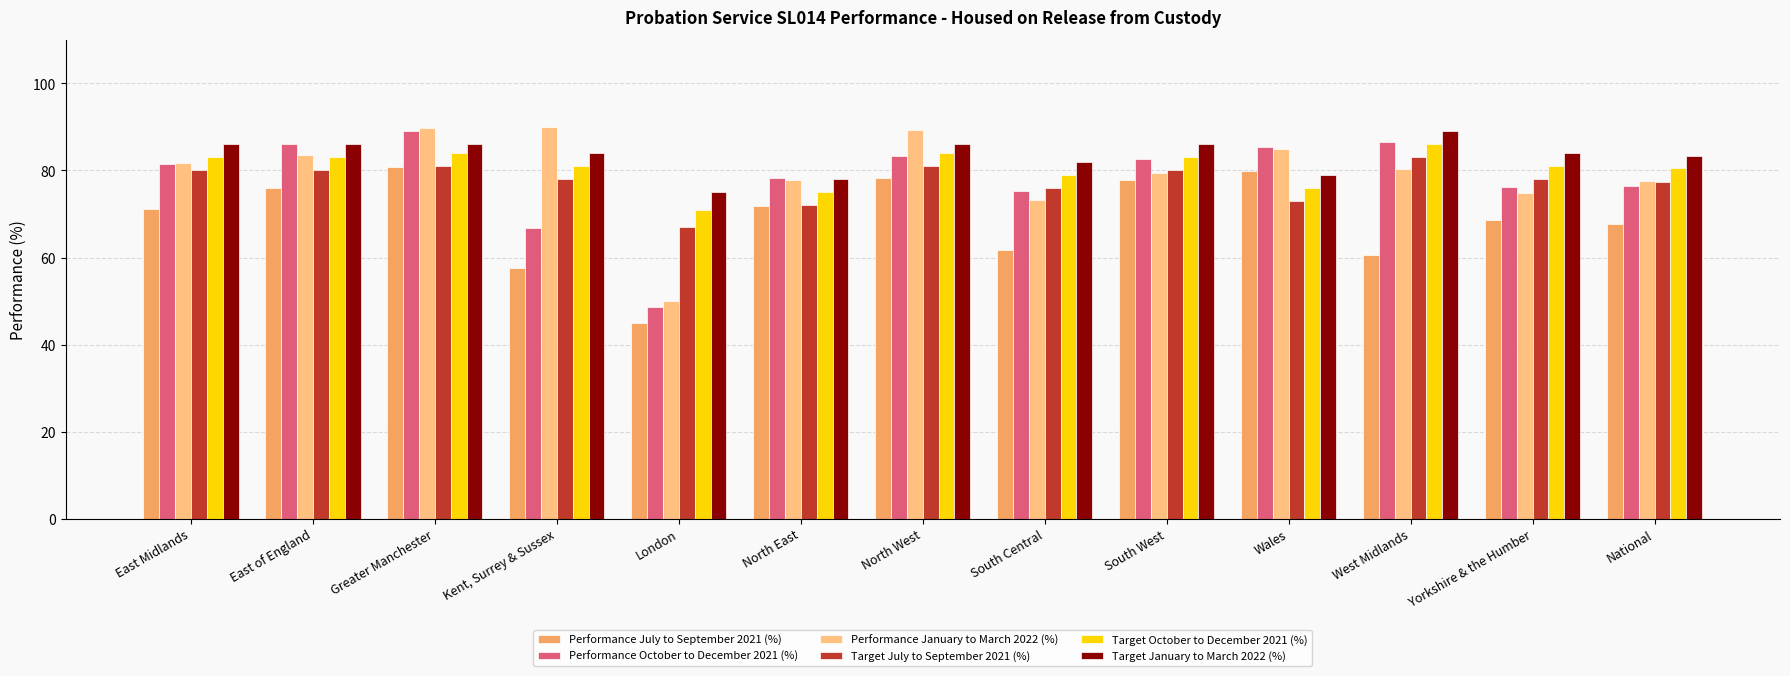

Is the value of Performance January to March 2022 (%) at West Midlands greater than the value of Target January to March 2022 (%) at North West?

No